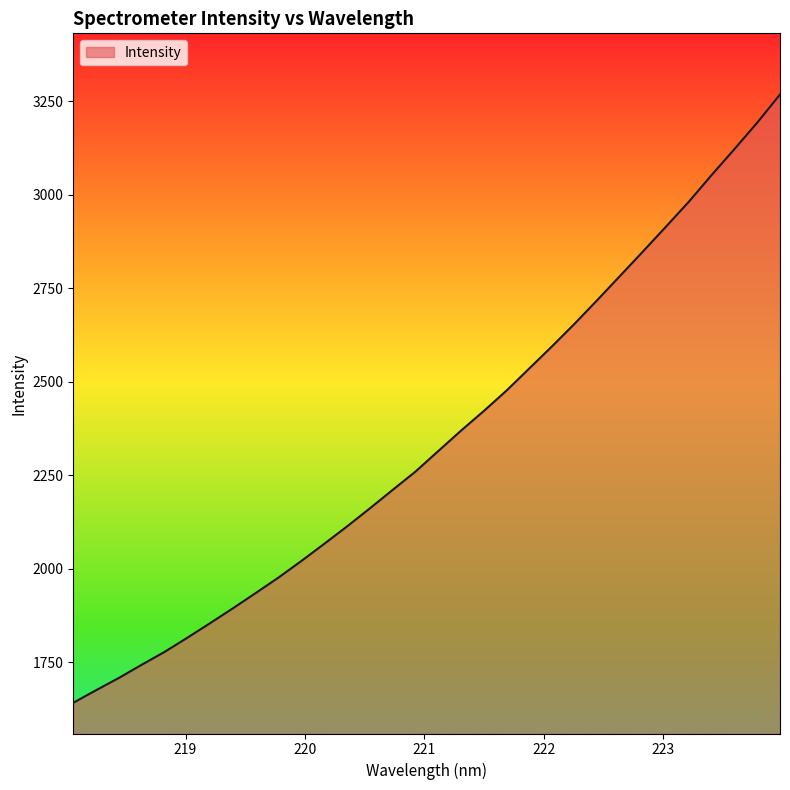

What is the difference between the maximum and minimum values?

1625.1